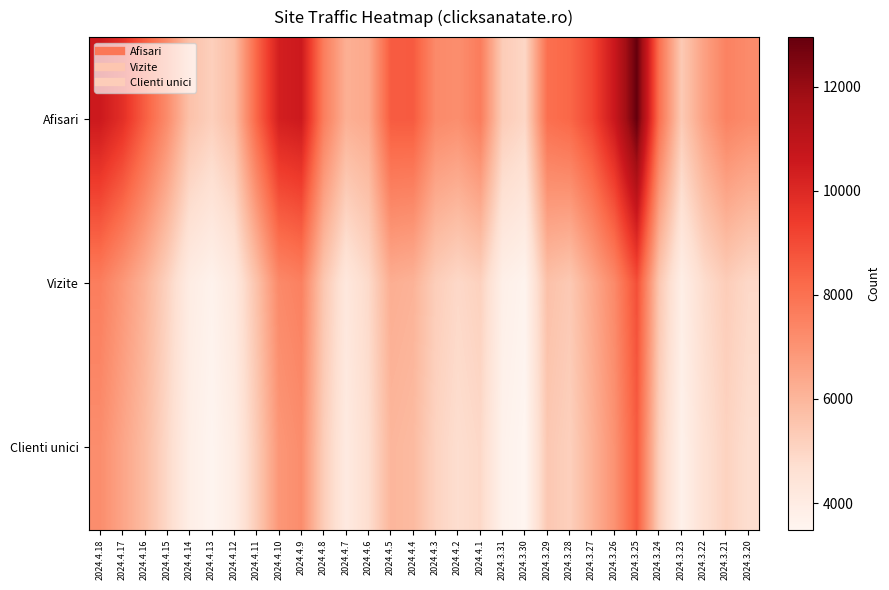

At which category is the sum across all series the highest?

2024.3.25